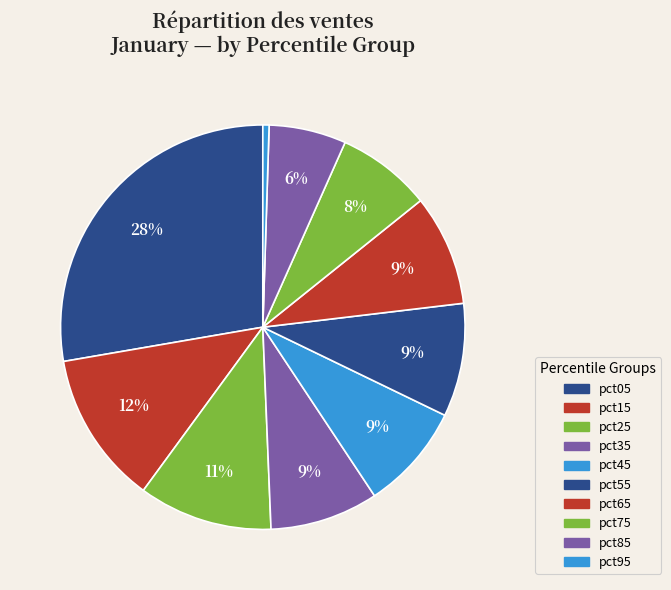

Count the number of slices in the pie.

10